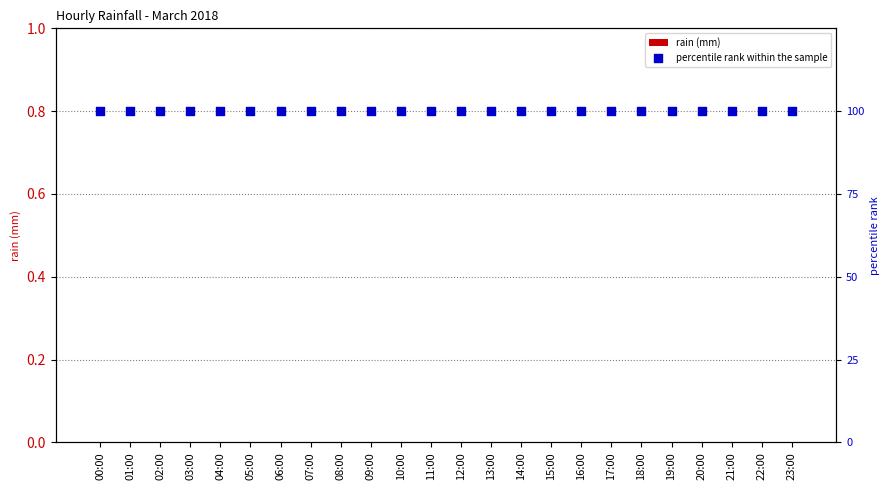

Is the value of percentile rank within the sample at 06:00 greater than the value of rain (mm) at 06:00?

Yes